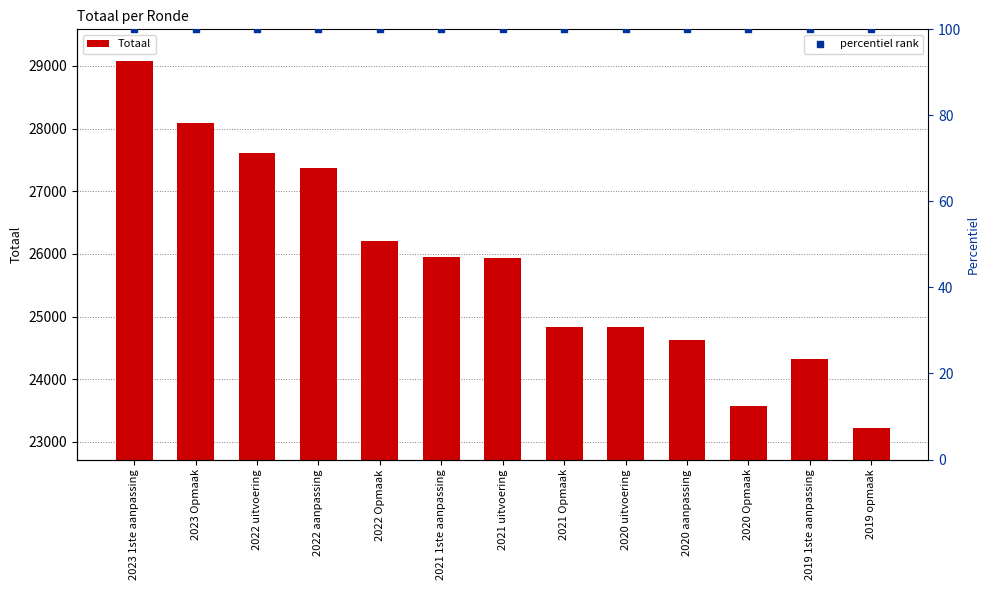

Which series reaches the maximum Y coordinate?

Totaal